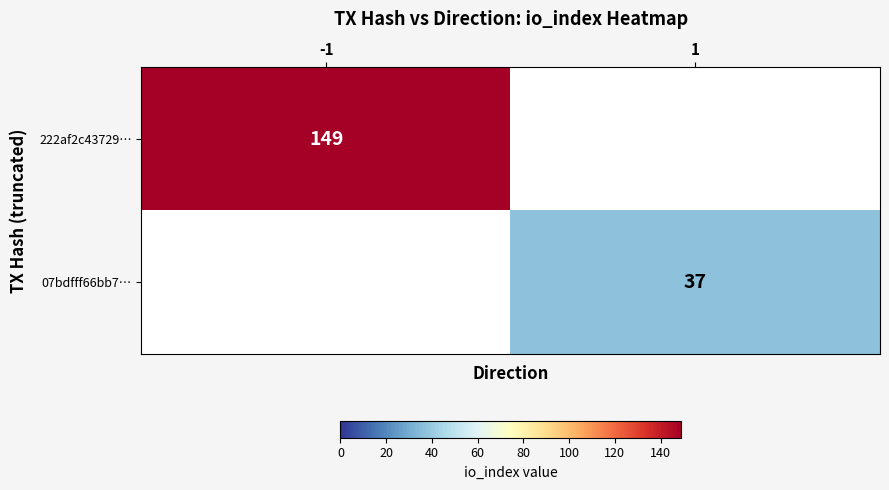

Is the value of 222af2c43729… at -1 greater than the value of 07bdfff66bb7… at 1?

Yes